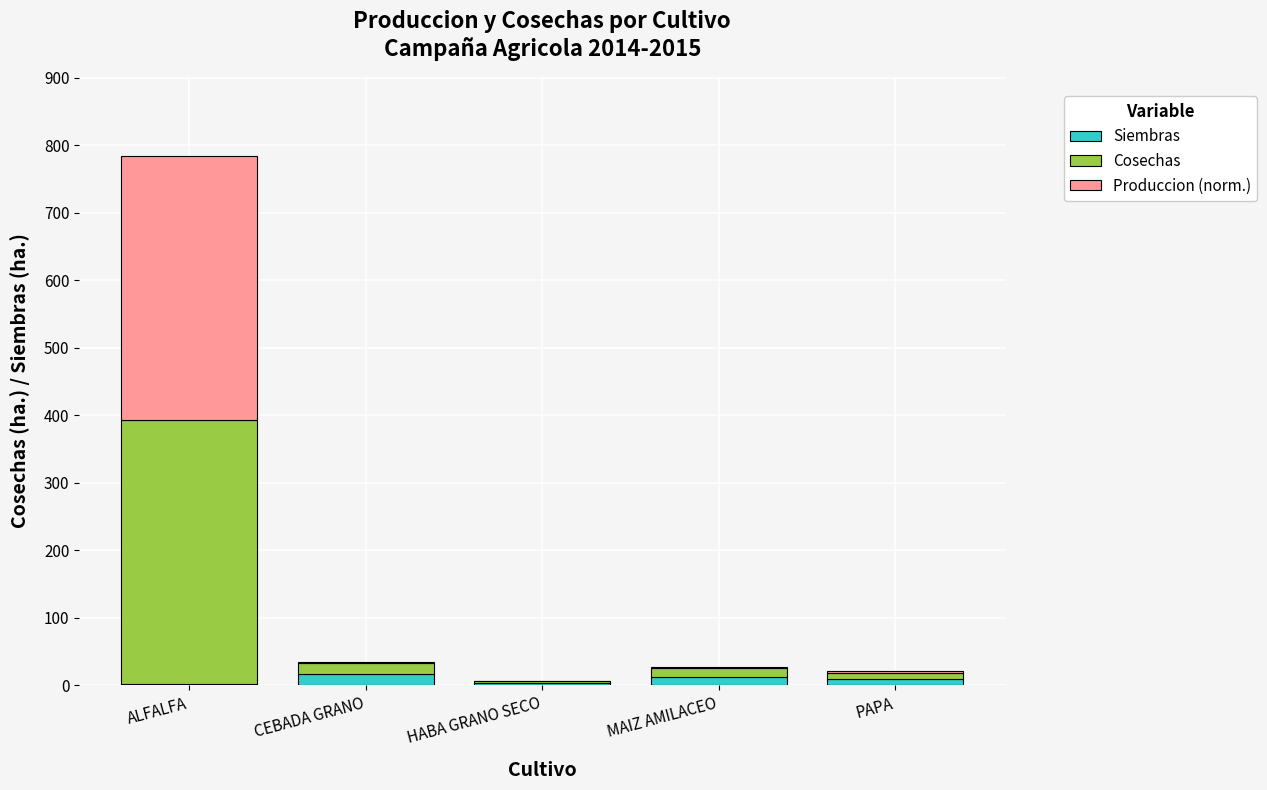

What is the label of the 3rd bar from the left?

HABA GRANO SECO